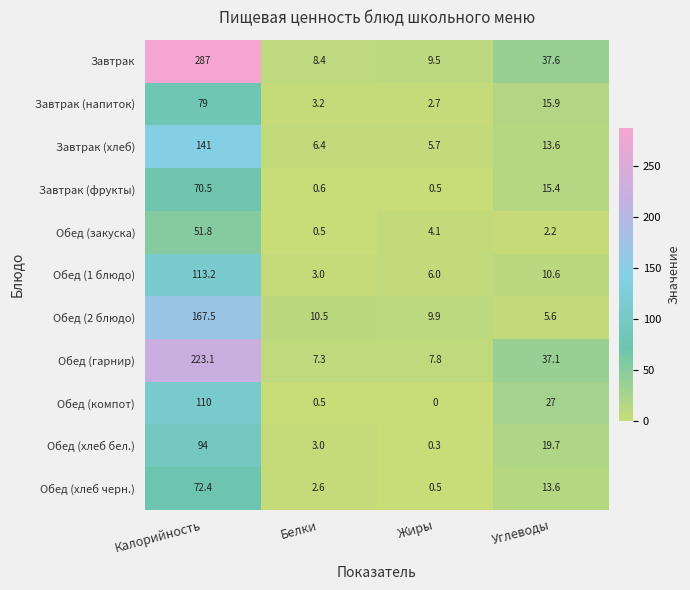

What is the greatest value displayed?

287.0